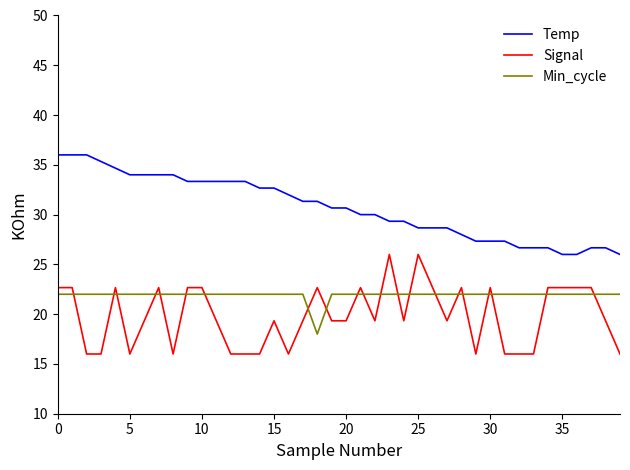

Rank the series by their maximum value, from lowest to highest.

Min_cycle, Signal, Temp